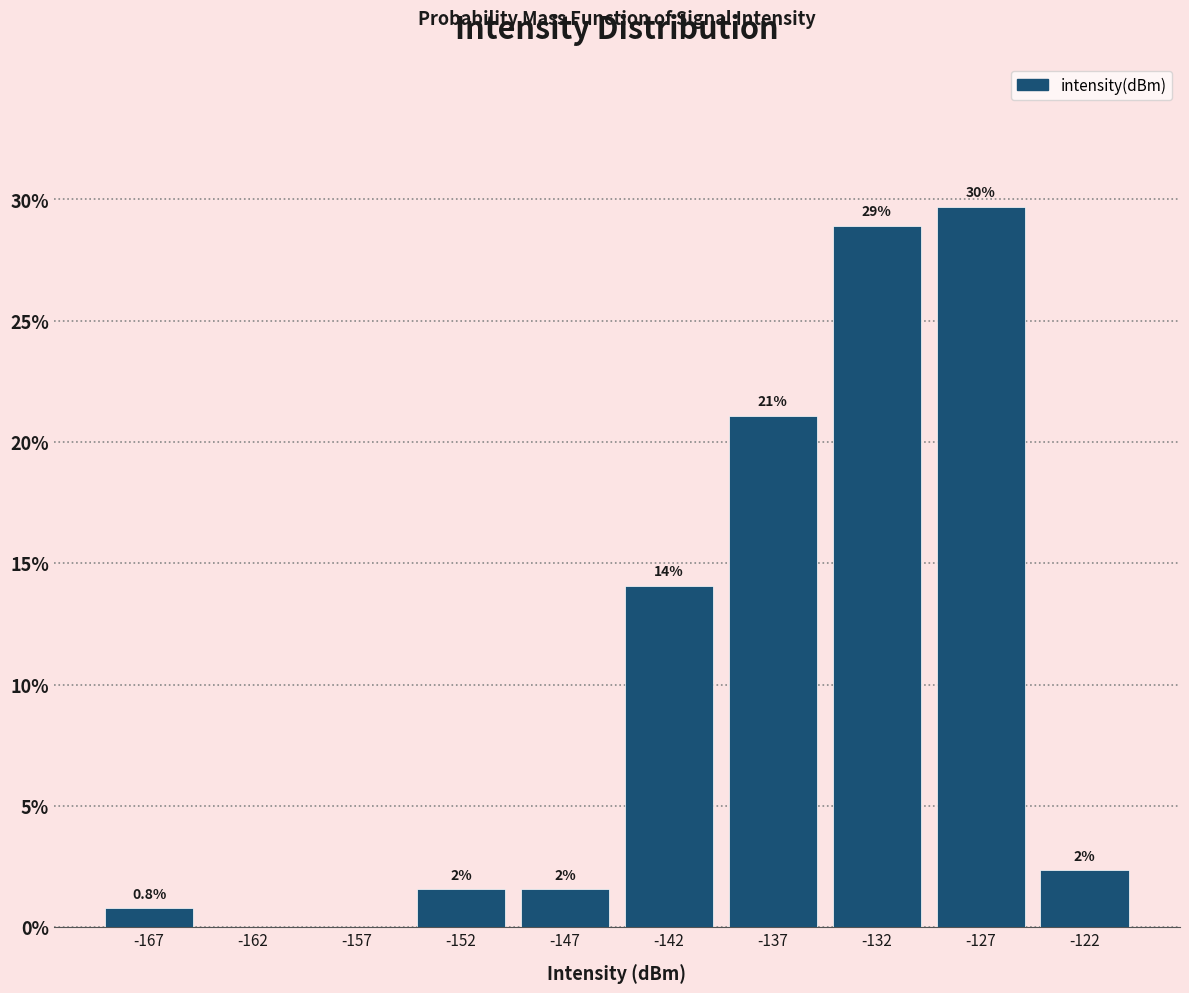

Which range on the x-axis has the tallest bar?

-130 to -125